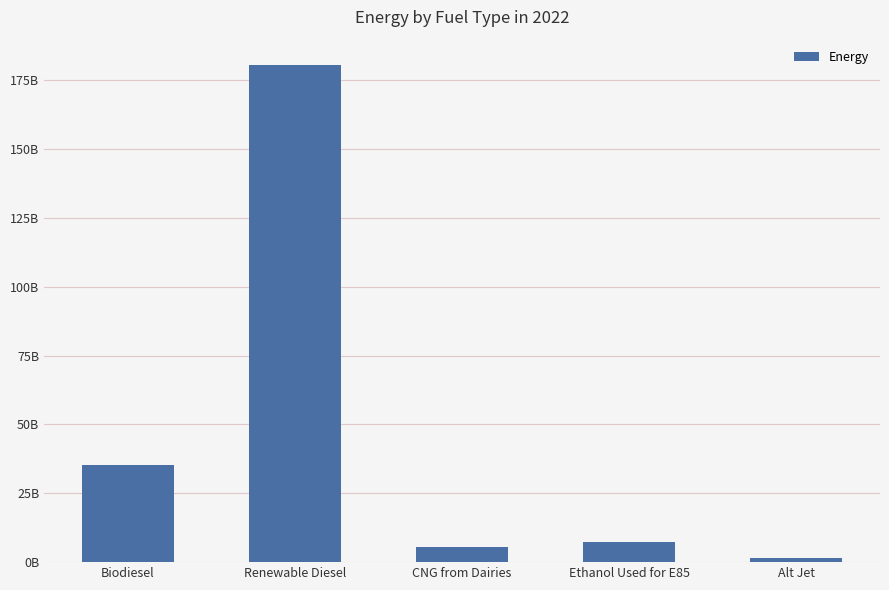

What is the difference between the values at Renewable Diesel and Ethanol Used for E85?

173565623889.7